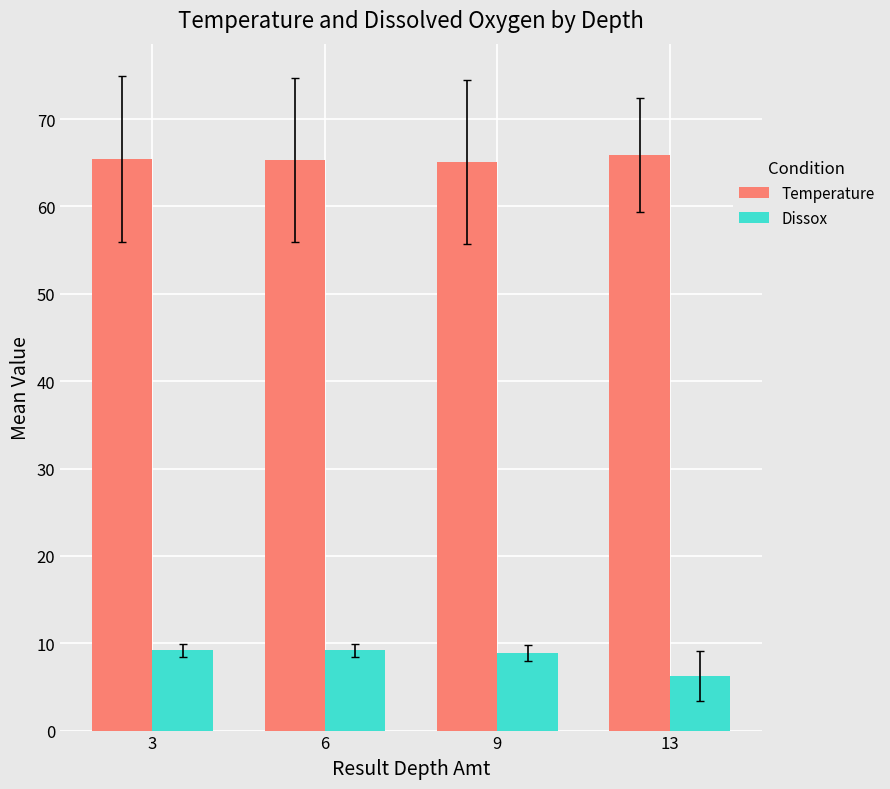

At 9, list the series in order from smallest to largest.

Dissox, Temperature